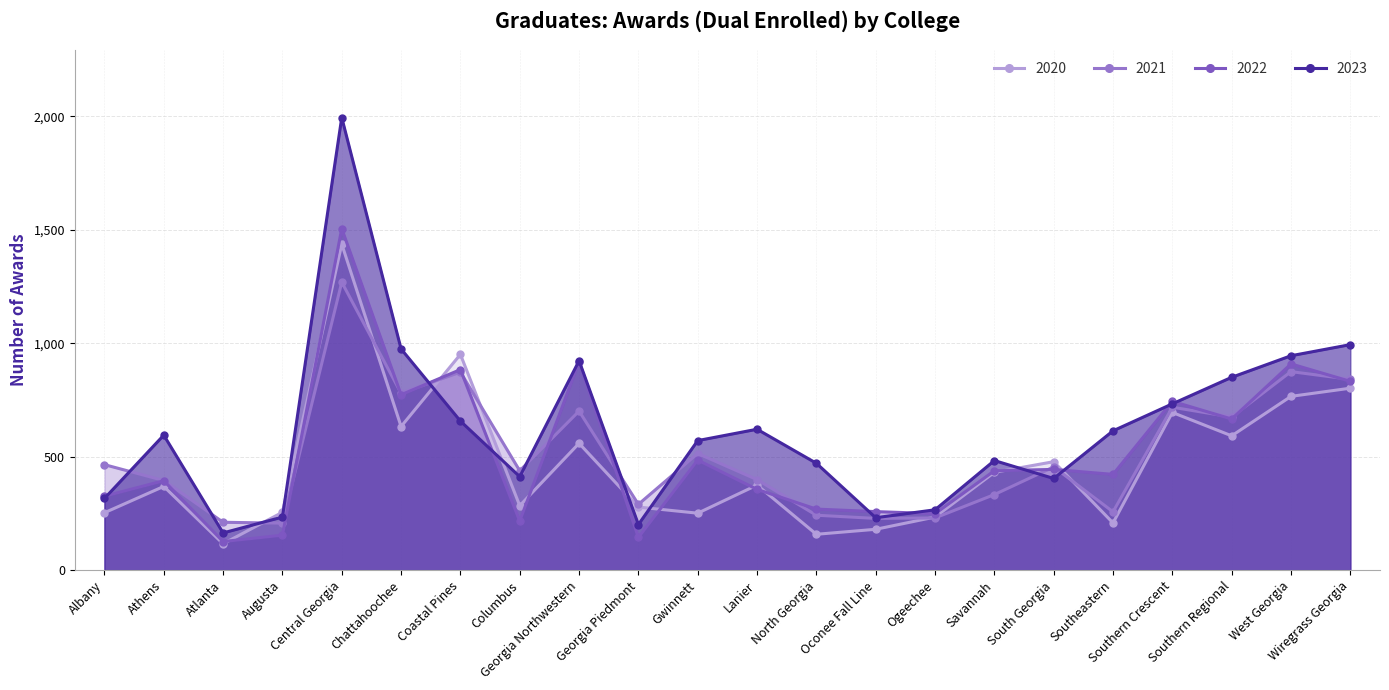

At which label is 2023 closest to 1079?

Wiregrass Georgia